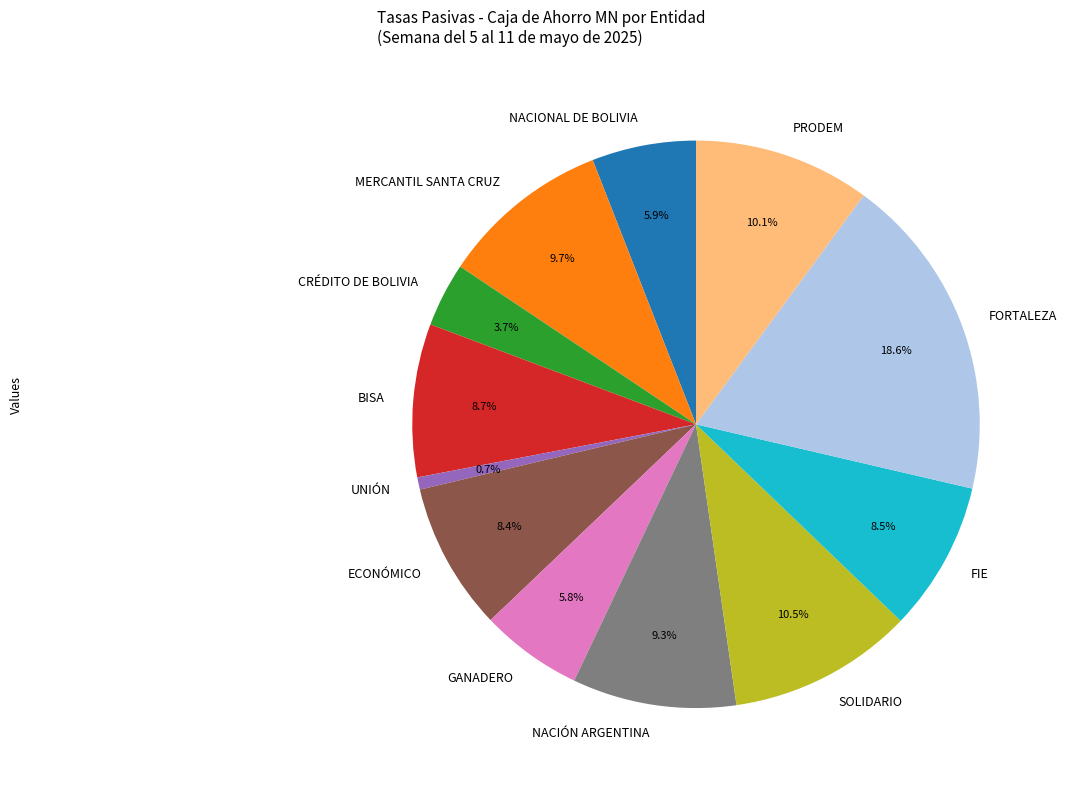

Which category has the smallest portion of the pie?

UNIÓN